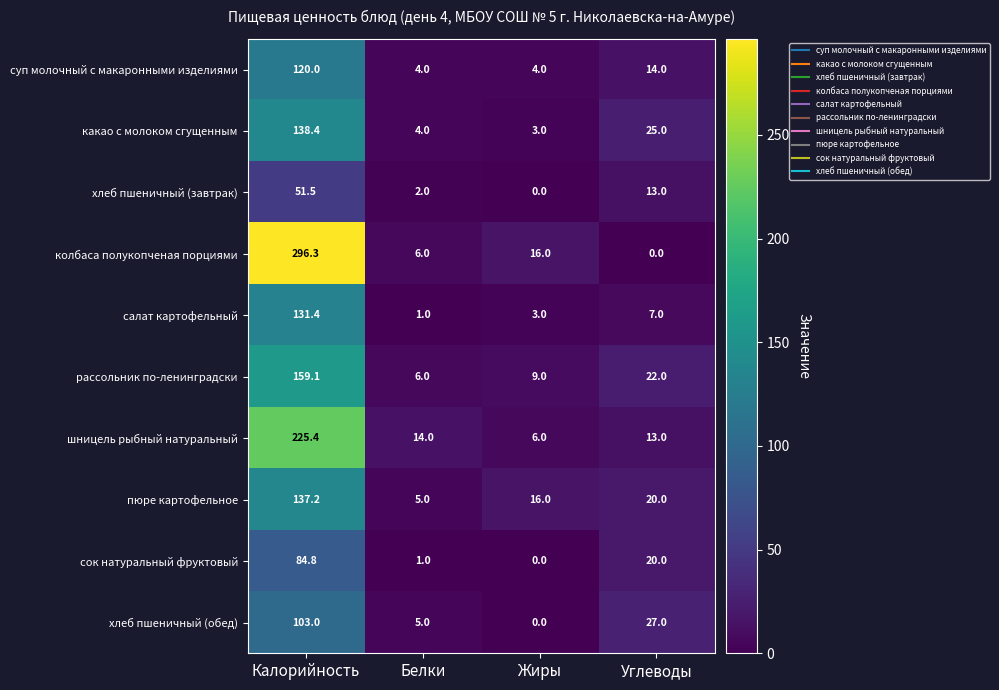

What is the difference between the maximum and minimum values in the сок натуральный фруктовый series?

84.8